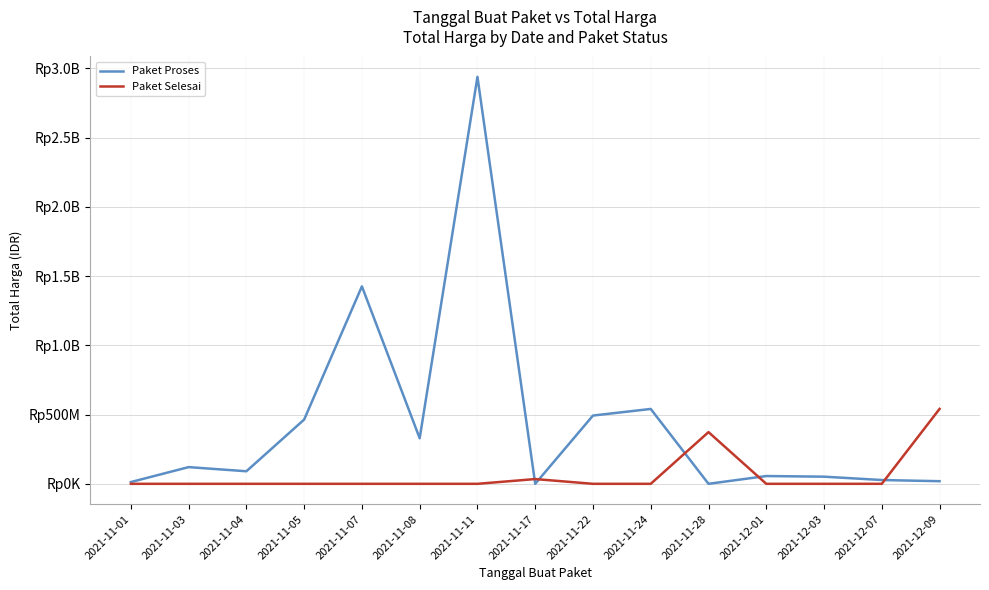

What are all the series names shown in the legend?

Paket Proses, Paket Selesai